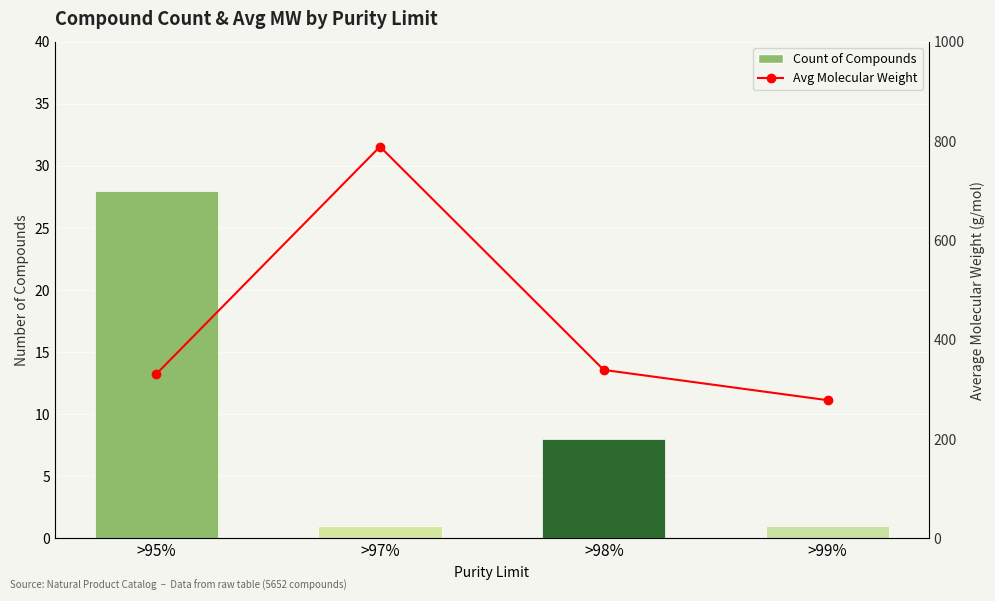

The Avg Molecular Weight series shows 411.8 at >99%. True or false?

False